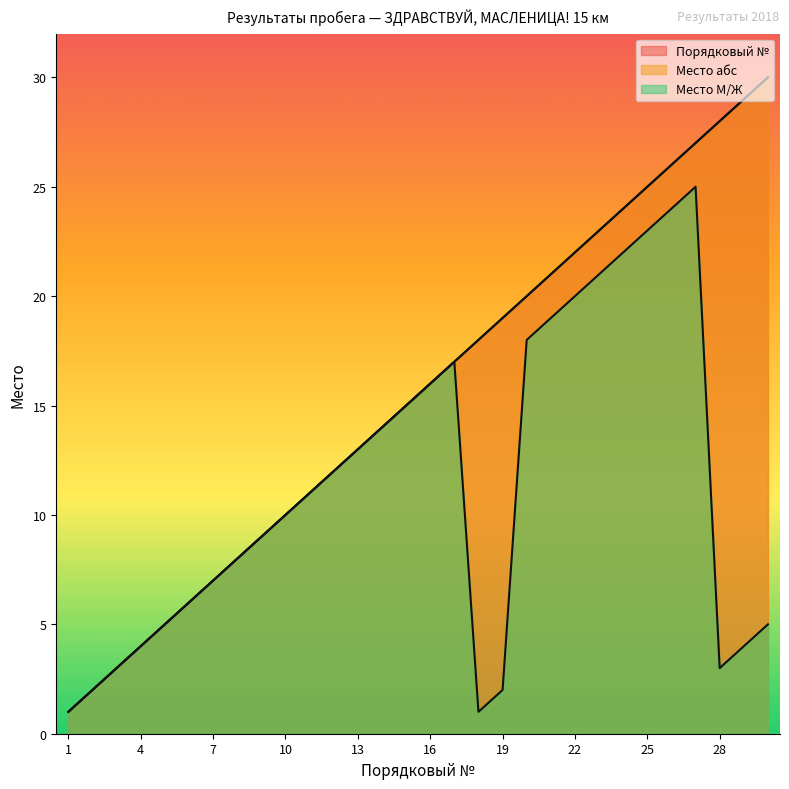

True or false: Место М/Ж has a value of 1 at 3.

False